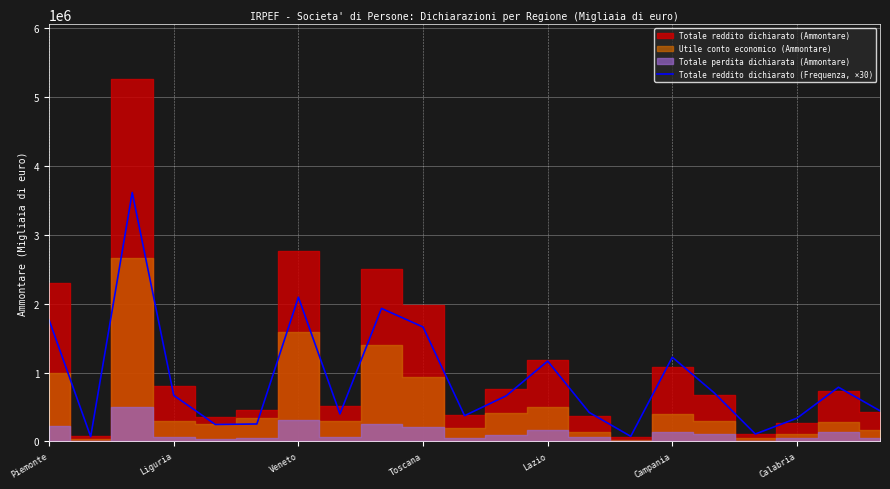

The Totale reddito dichiarato (Frequenza, ×30) series shows 1660800 at Toscana. True or false?

True